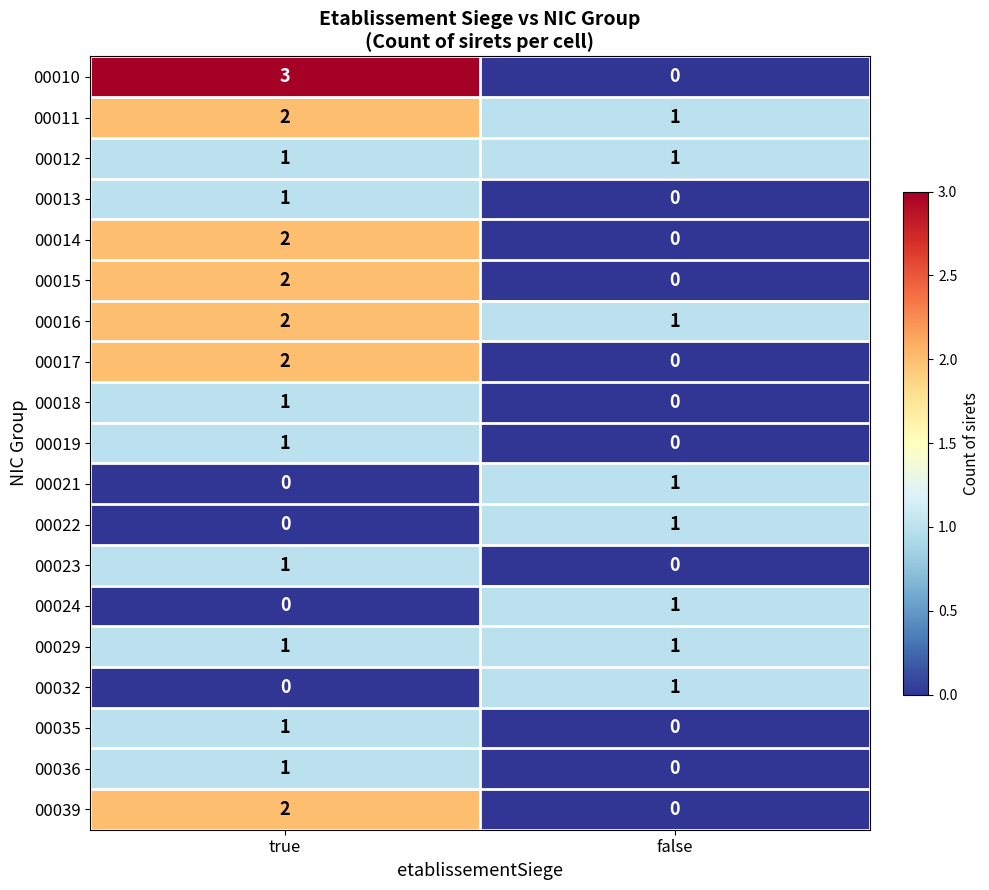

What is the sum of the 00016 values at true and false?

3